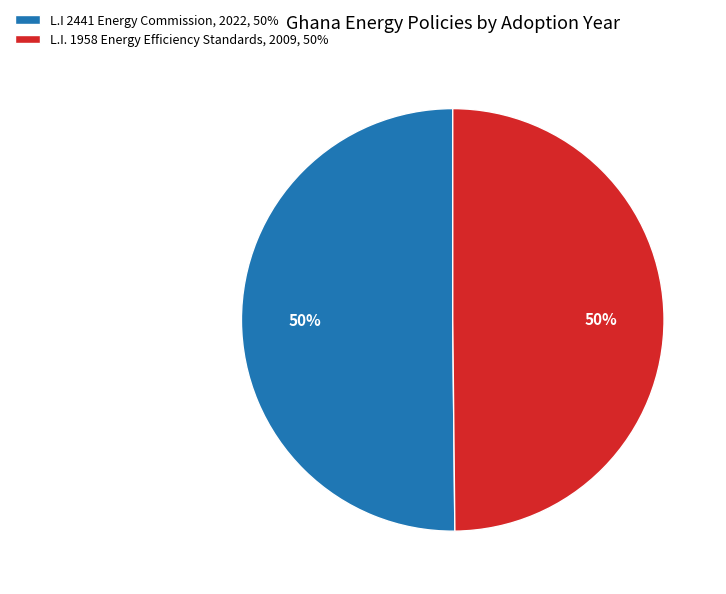

To the nearest percent, what is the average slice percentage?

50%